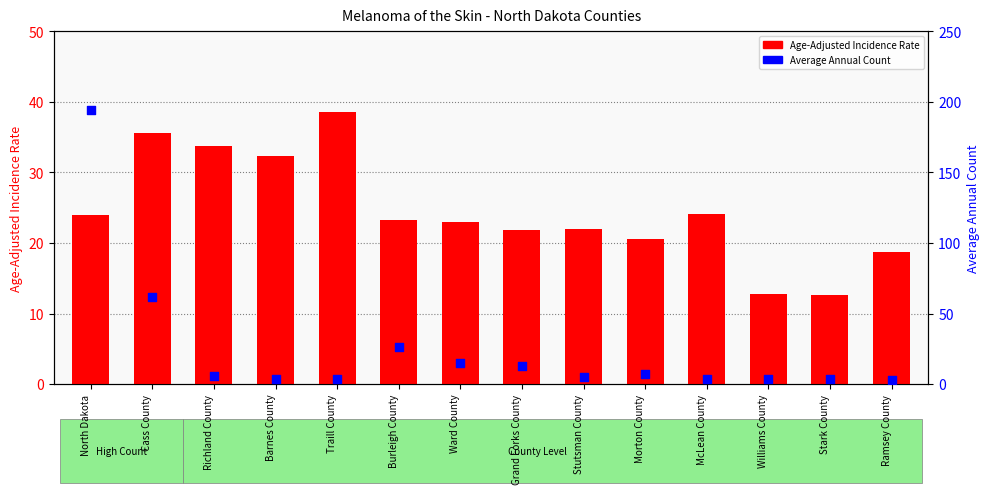

At which category is the sum across all series the highest?

North Dakota